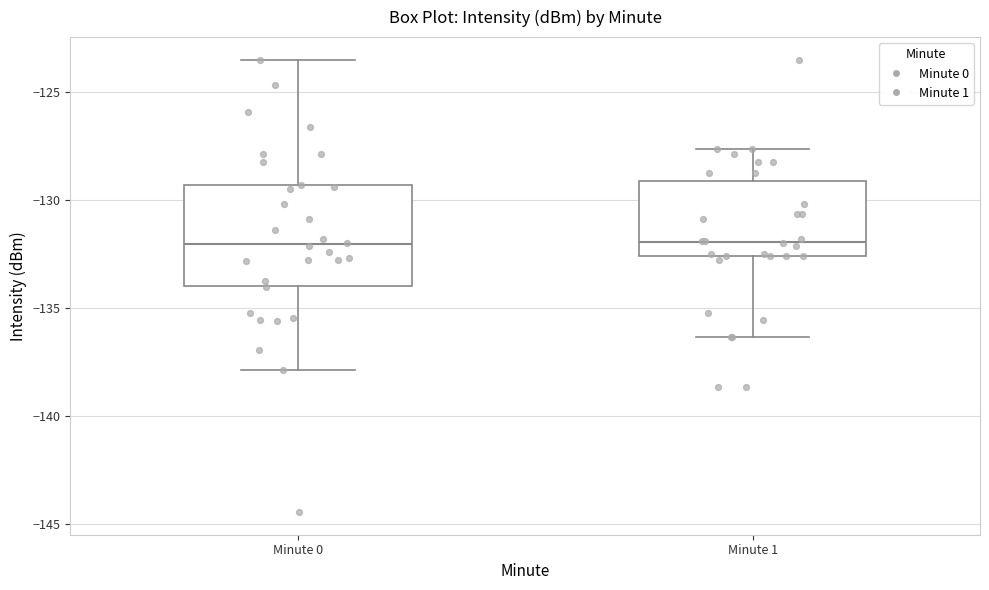

Where does the lower whisker of the box for Minute 1 end on the y-axis? The values are not printed on the chart, so give them approximately, as read against the axis.

-136.5